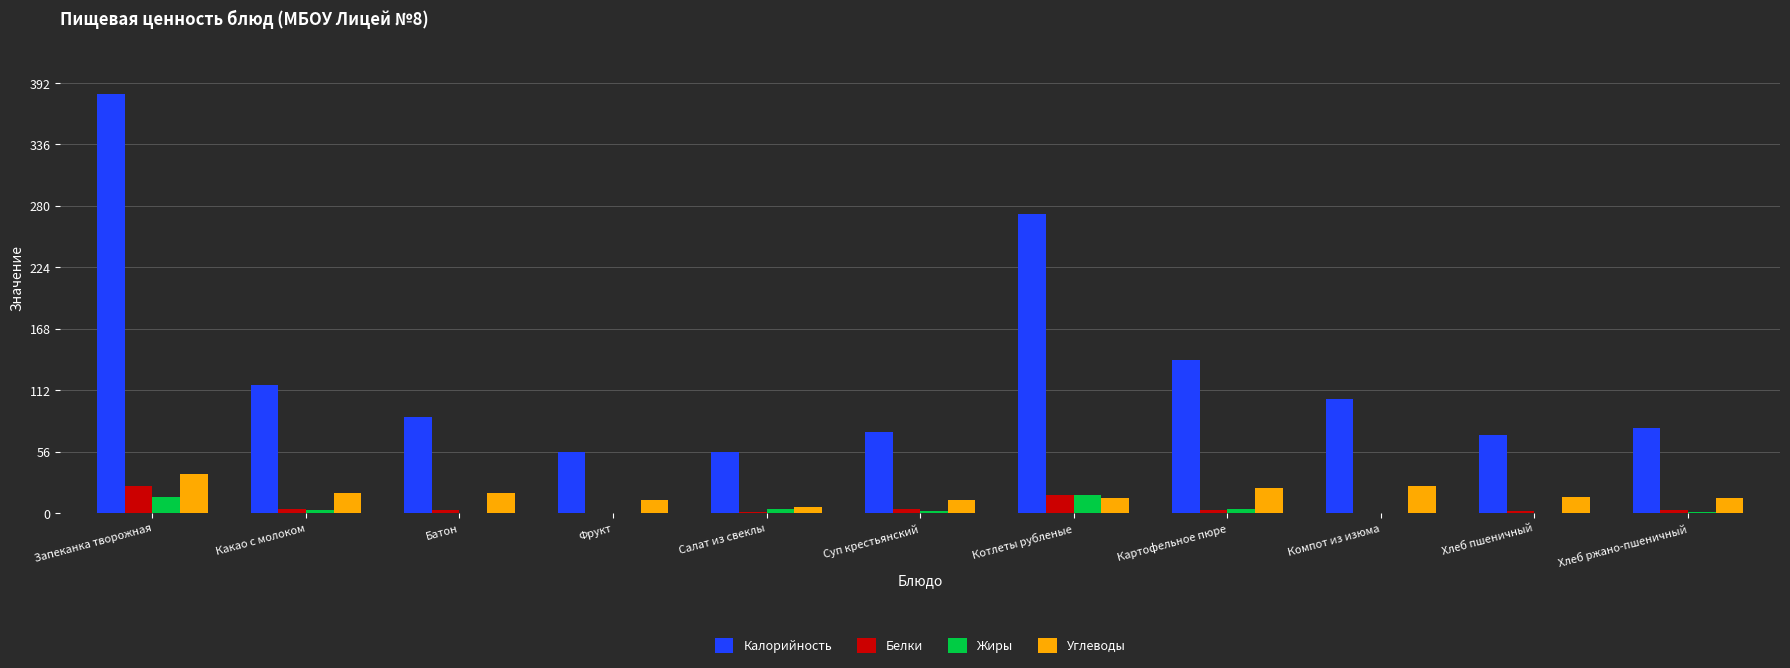

Which label corresponds to the largest value in the chart?

Запеканка творожная